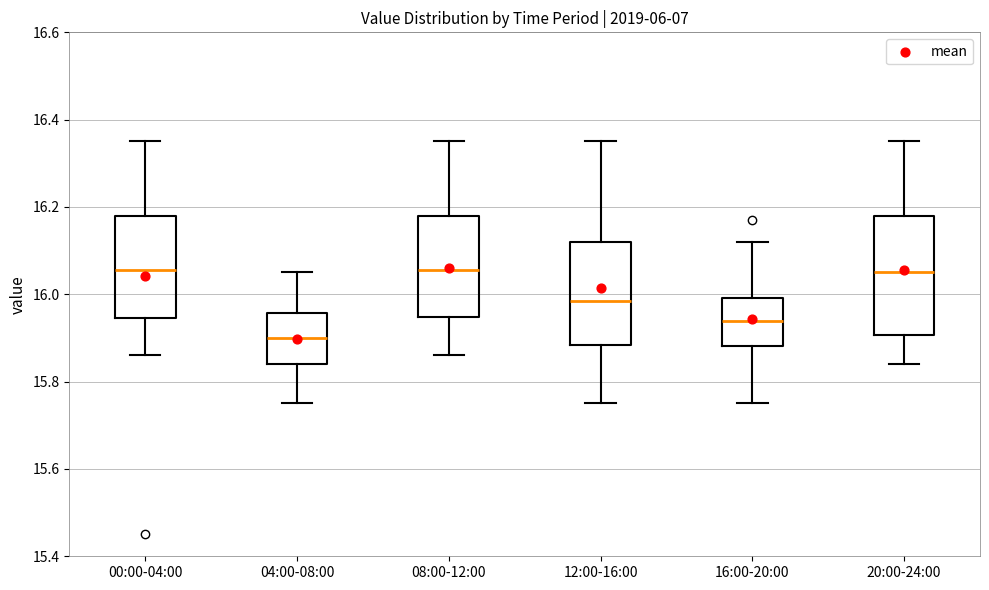

Where is the lower edge of the box for 20:00-24:00 on the y-axis? The values are not printed on the chart, so give them approximately, as read against the axis.

15.90